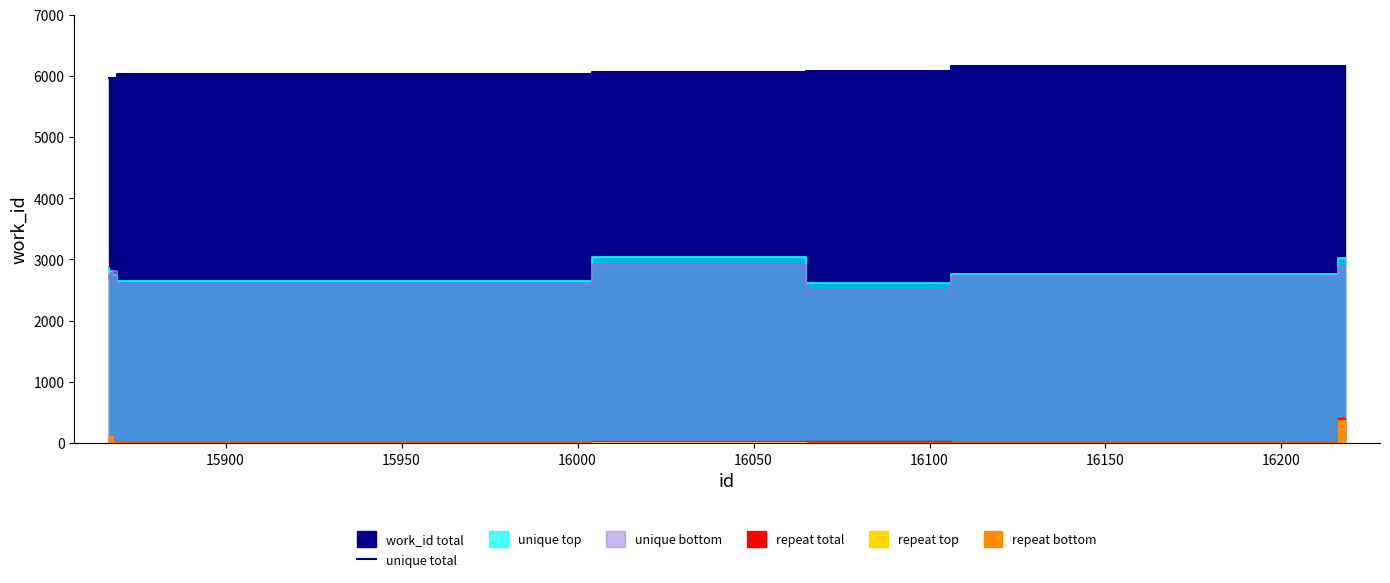

What is the average value?

6048